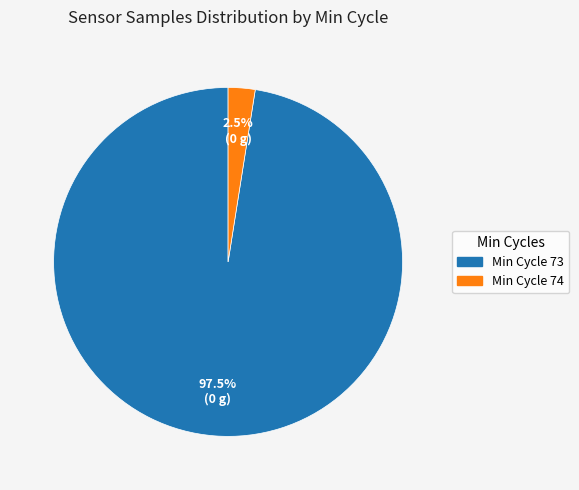

Is there any slice that represents more than half of the pie?

Yes